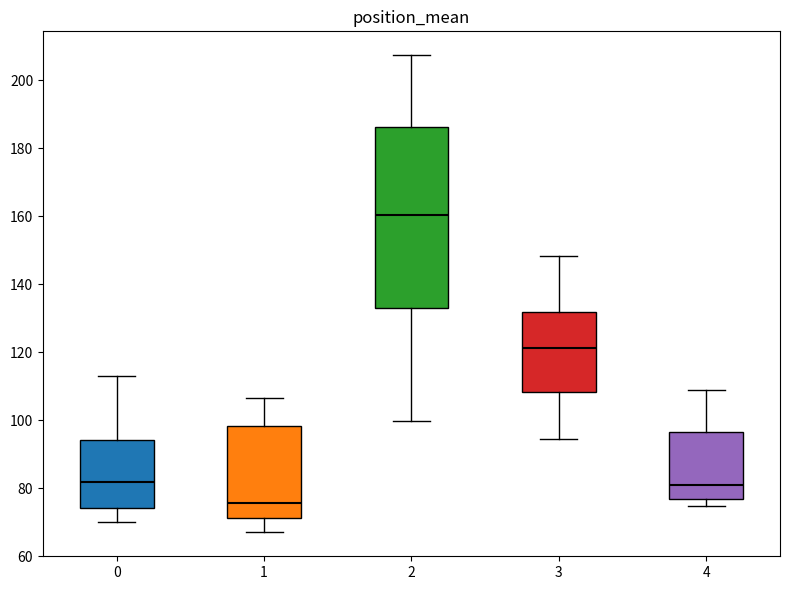

Which box has the highest median line?

2